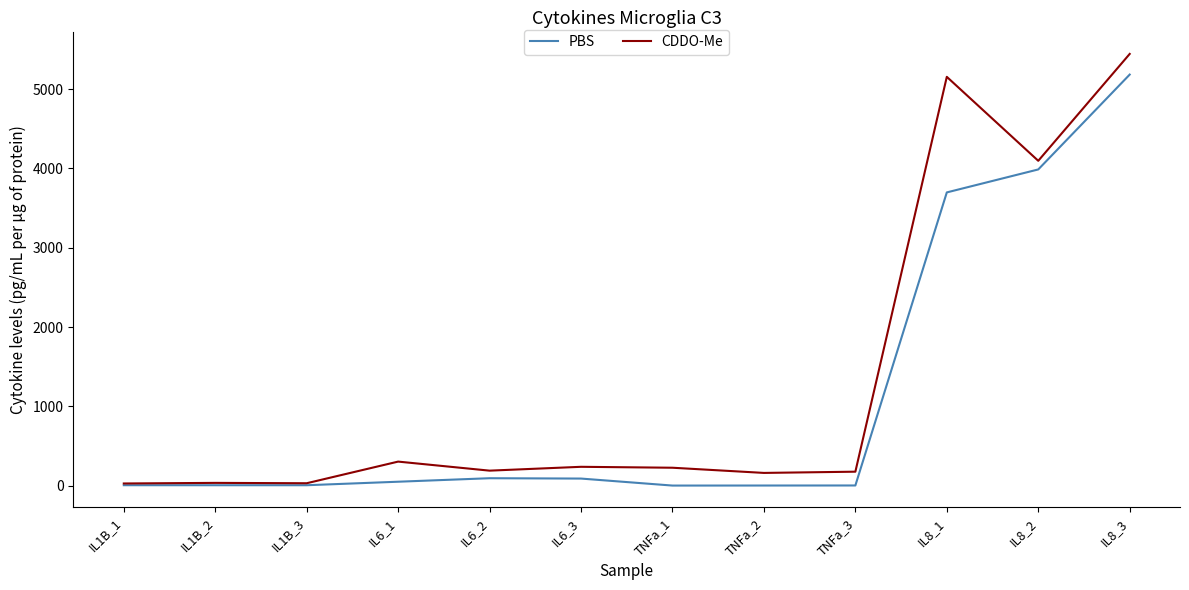

List the series in order of their peak value, lowest first.

PBS, CDDO-Me